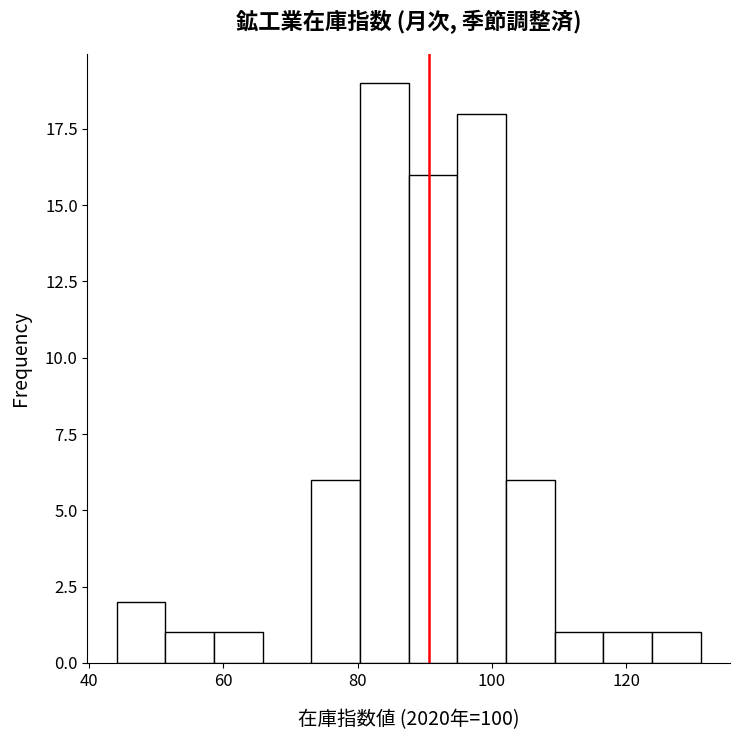

Around what value on the x-axis is the tallest bar? Give the approximate position of its centre, as read against the axis.

84